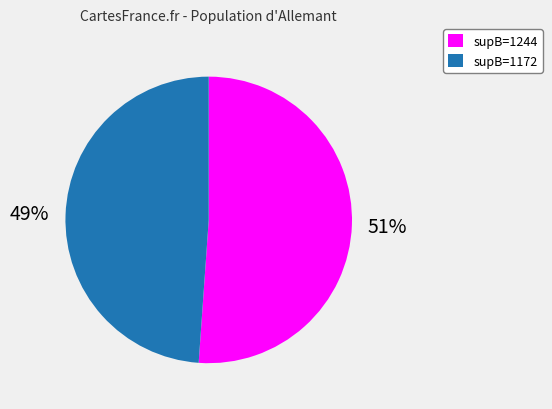

What percentage is the supB=1172 slice, to the nearest percent?

49%